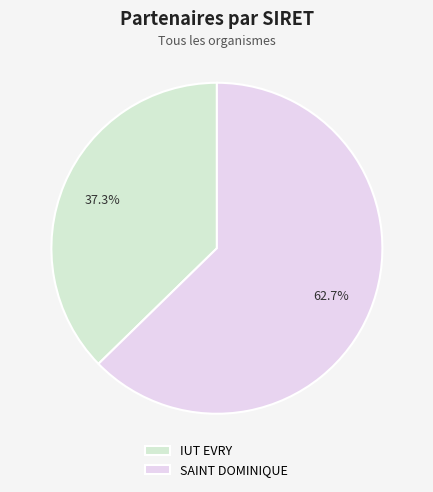

To the nearest percent, what is the difference between the largest and smallest slice percentages?

25%